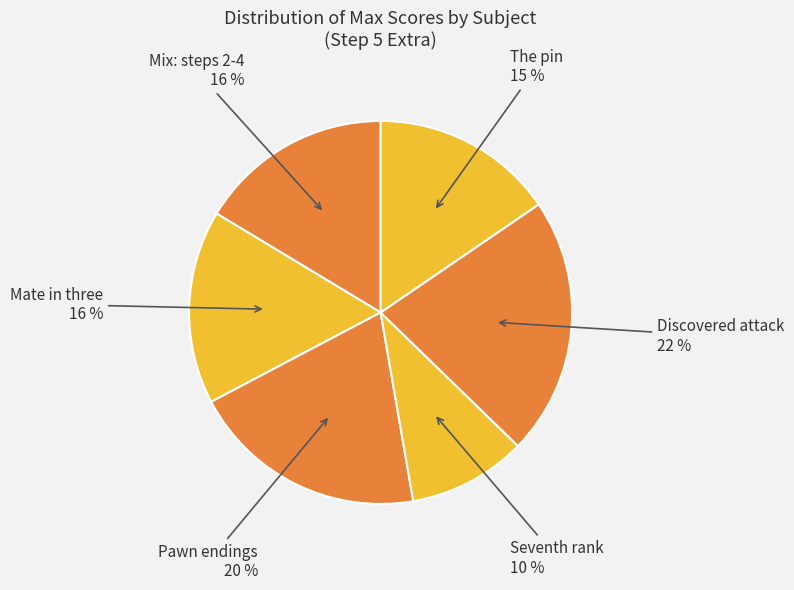

Does any single category account for the majority?

No